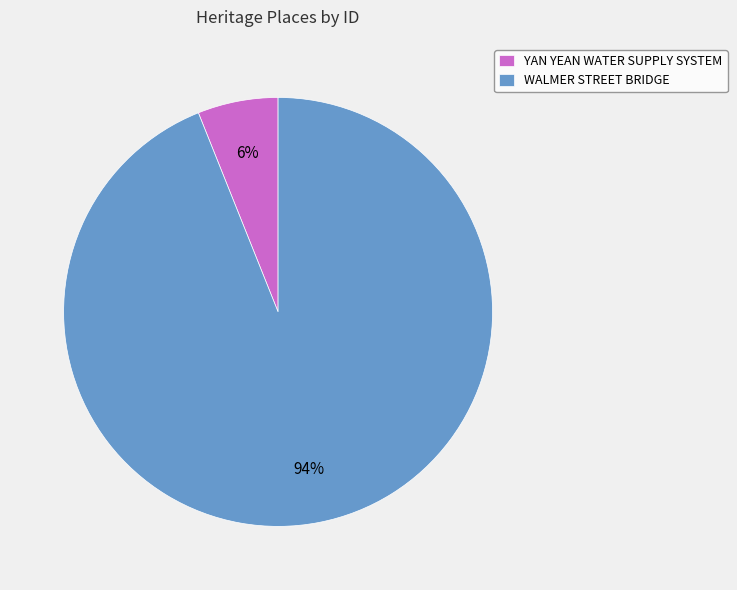

True or false: YAN YEAN WATER SUPPLY SYSTEM accounts for 6% of the total.

True